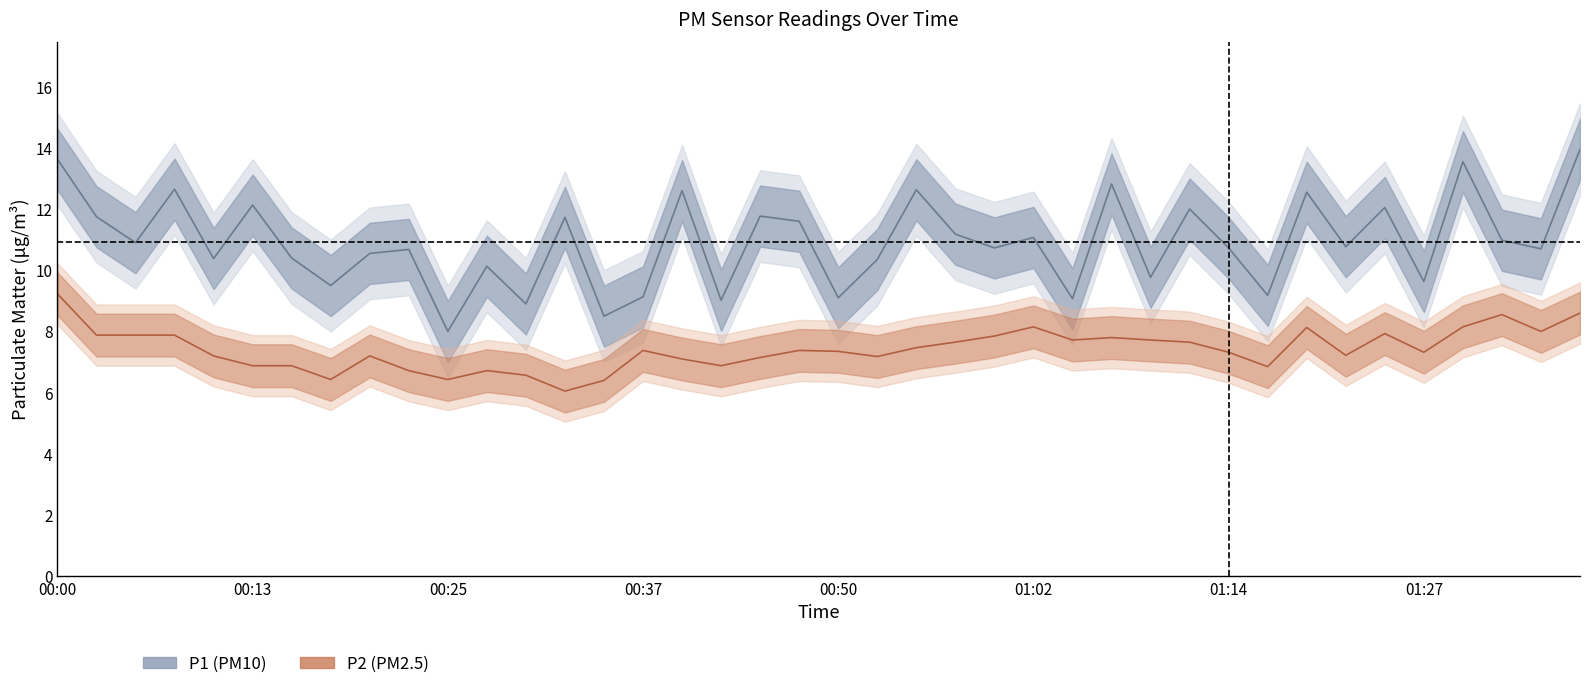

What are all the series names shown in the legend?

P1, P2